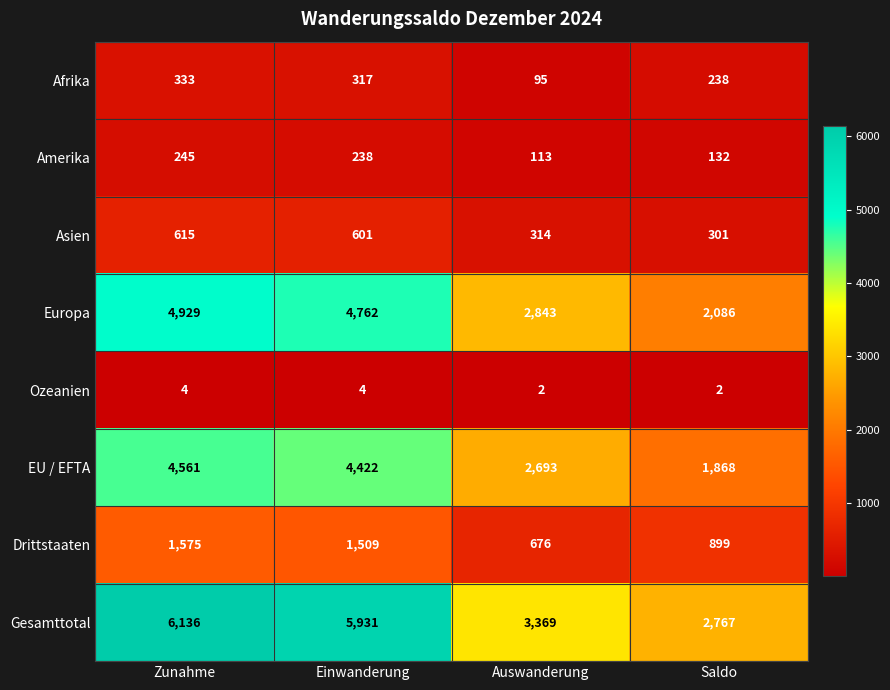

Is it true that Europa equals 4929 at Zunahme?

True